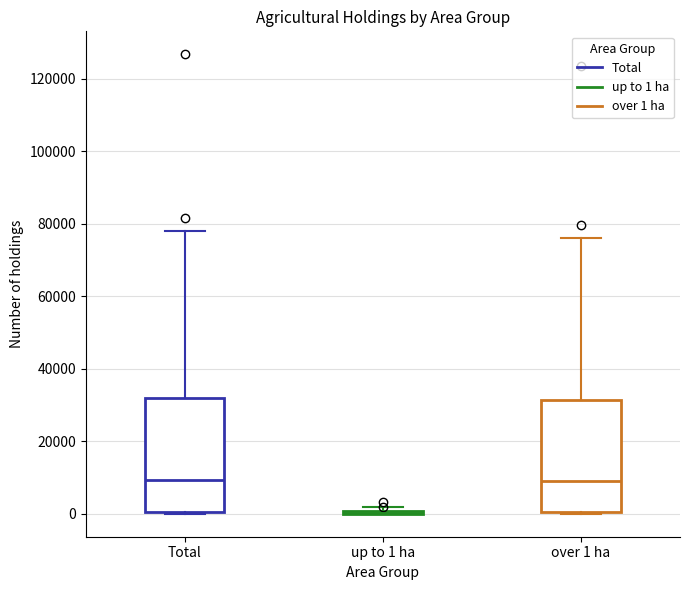

Where does the upper whisker of the box for over 1 ha end on the y-axis? The values are not printed on the chart, so give them approximately, as read against the axis.

76000